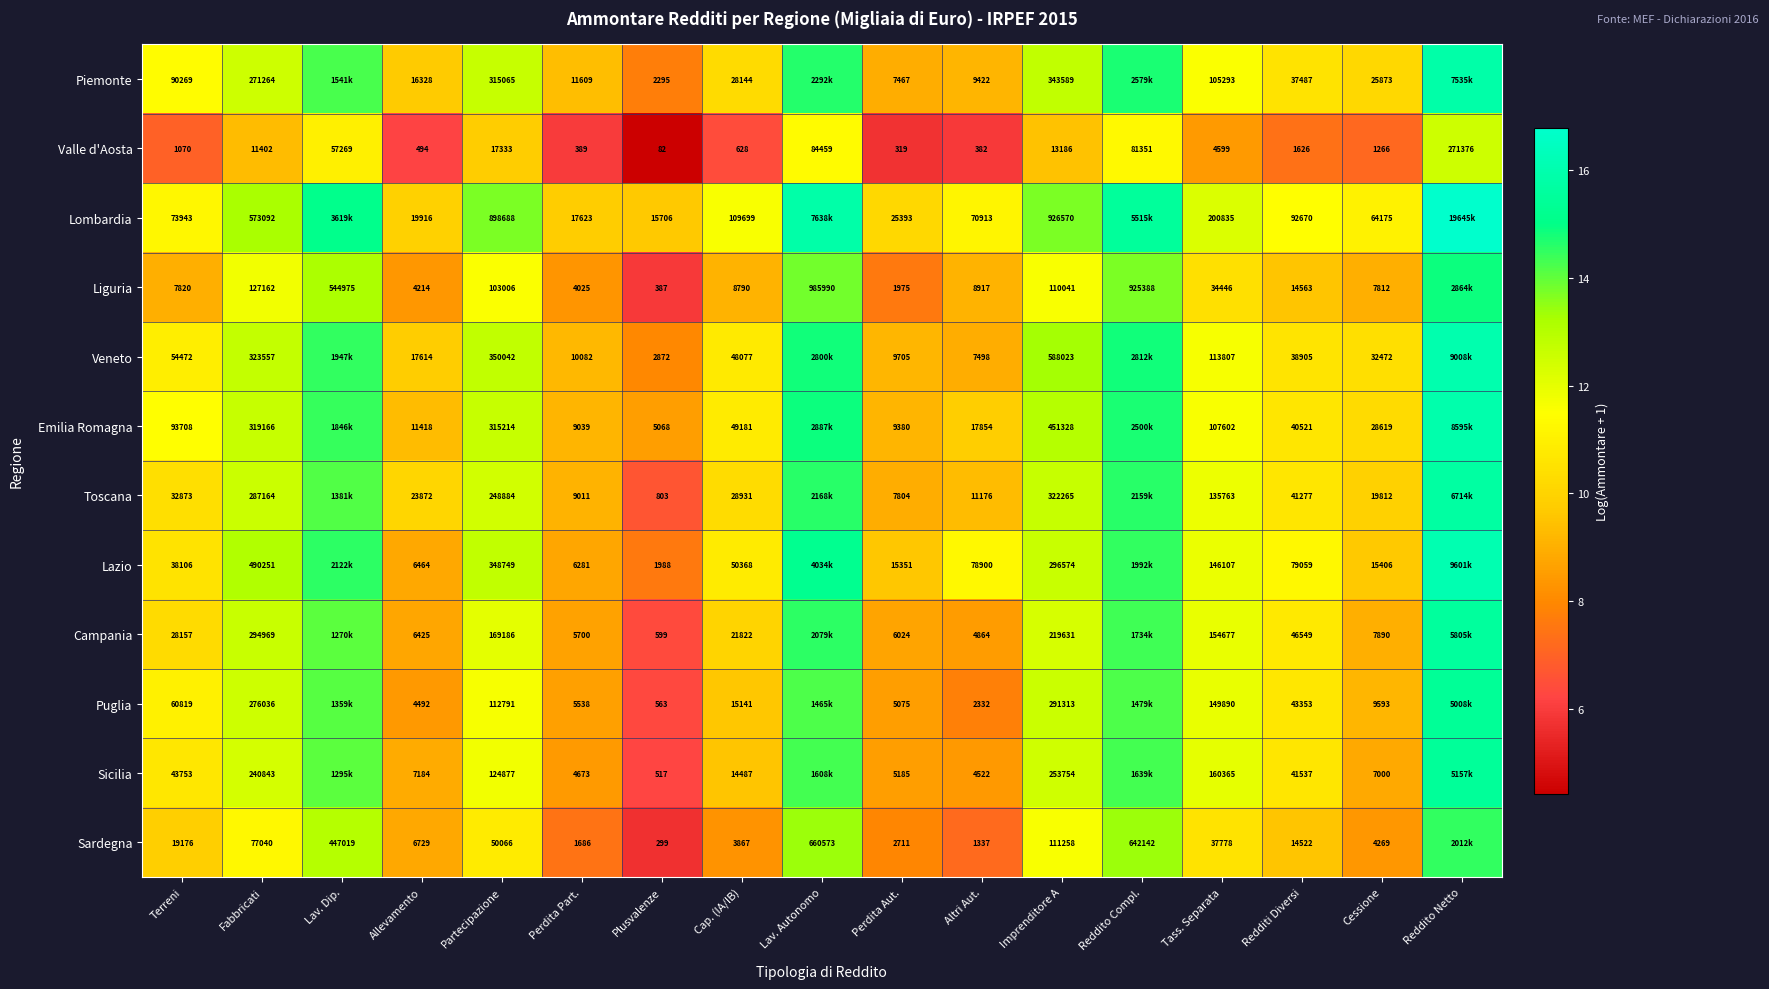

What is the total value across all series at Lav. Autonomo?

171.6